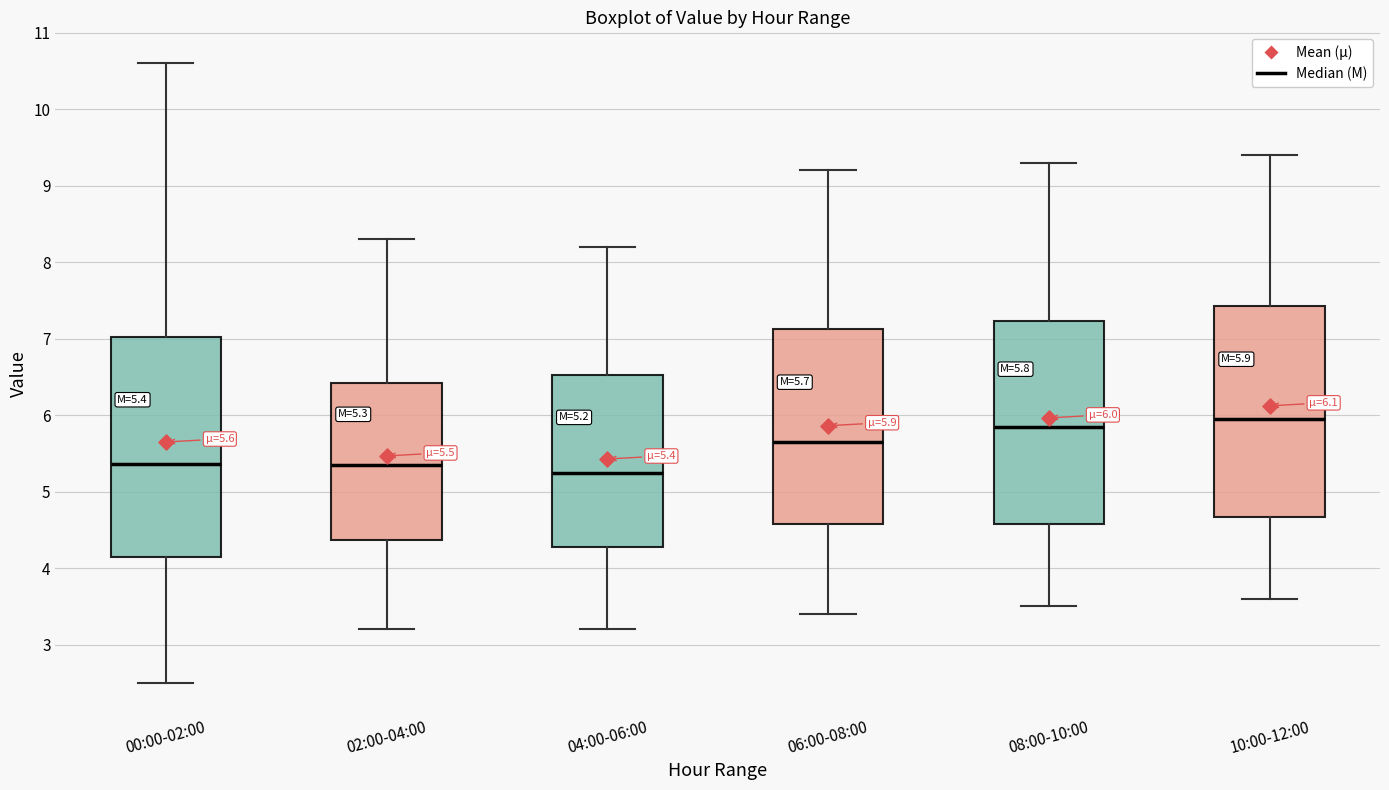

Comparing the boxes themselves (not the whiskers), which one is the tallest?

00:00-02:00